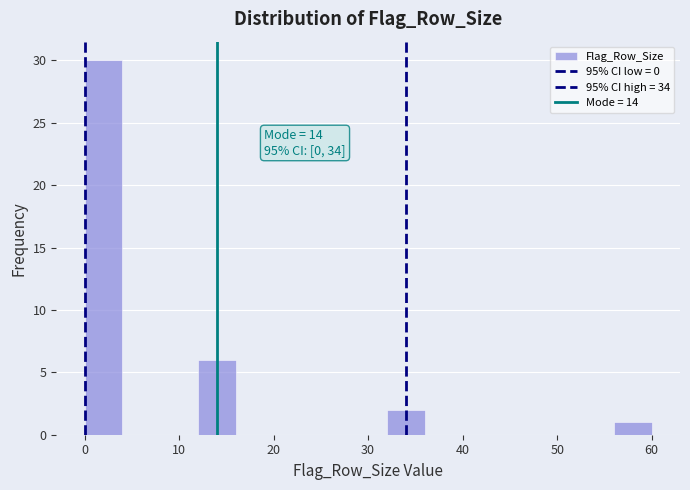

Which range on the x-axis has the tallest bar?

0 to 4